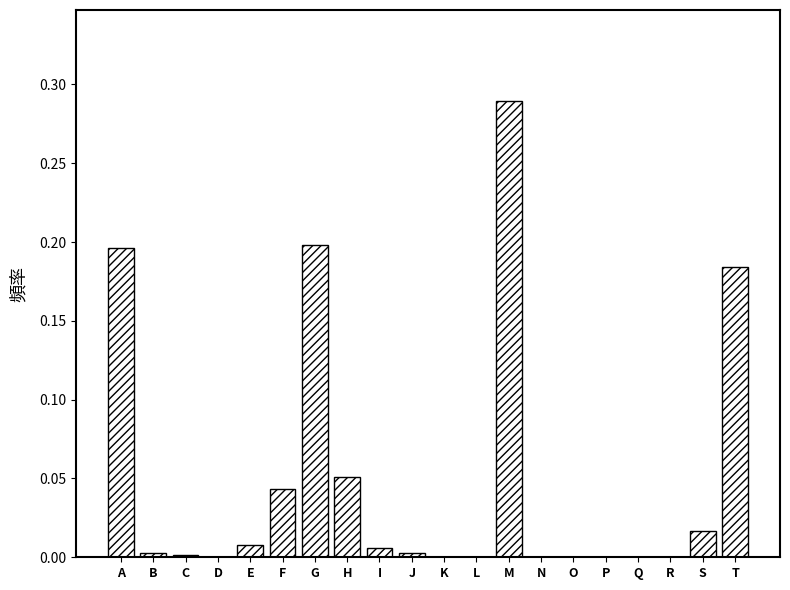

Is it true that the value at M is 0.2?

False